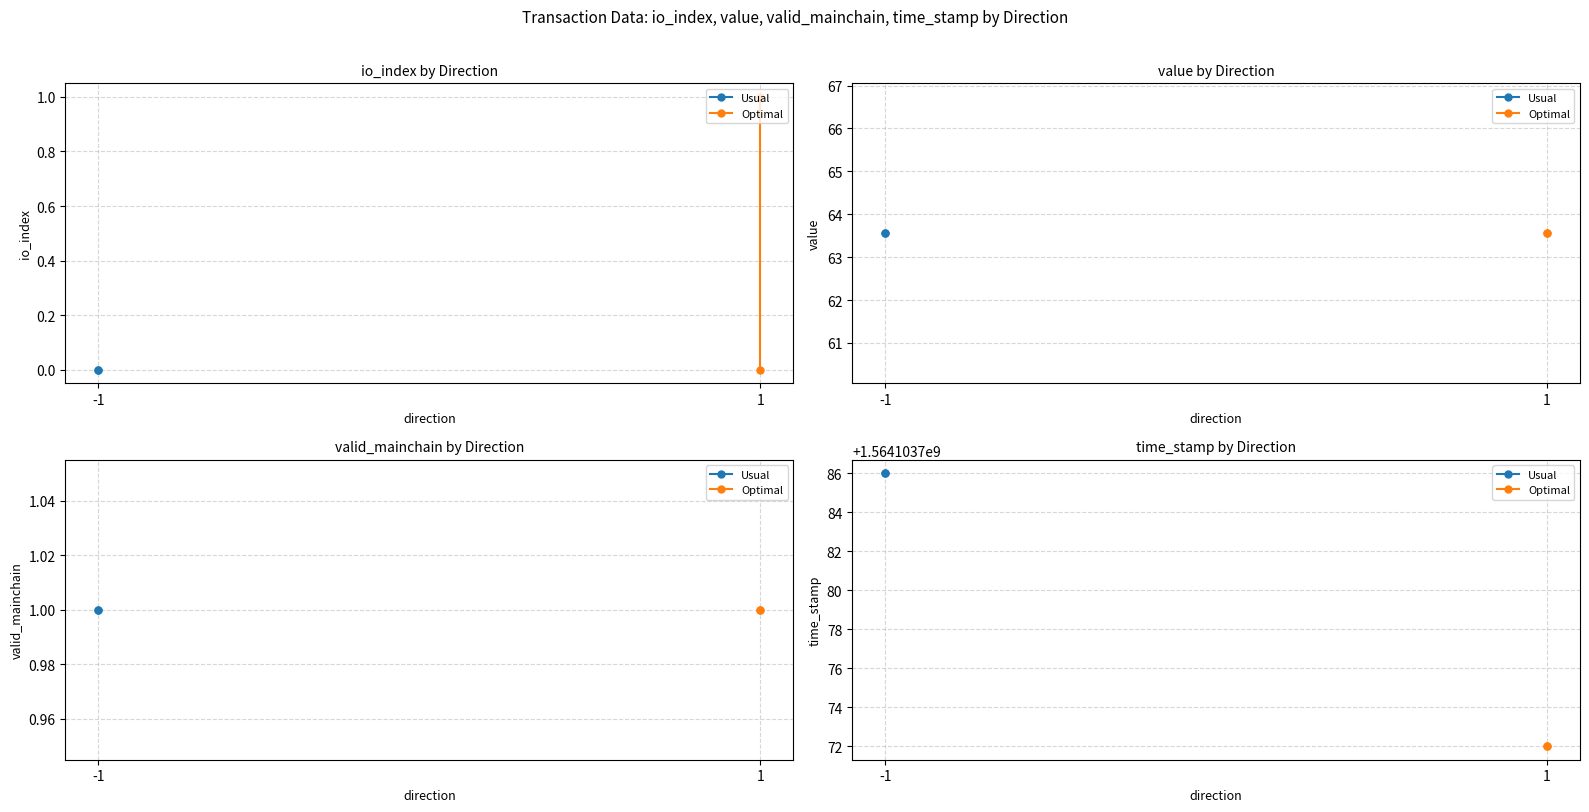

Reading right to left, transcribe all the data shown in this chart.

io_index: 0.0	1.0	0.0	0.0
value: 63.6	63.6	63.6	63.6
valid_mainchain: 1.0	1.0	1.0	1.0
time_stamp: 1564103772.0	1564103772.0	1564103786.0	1564103786.0